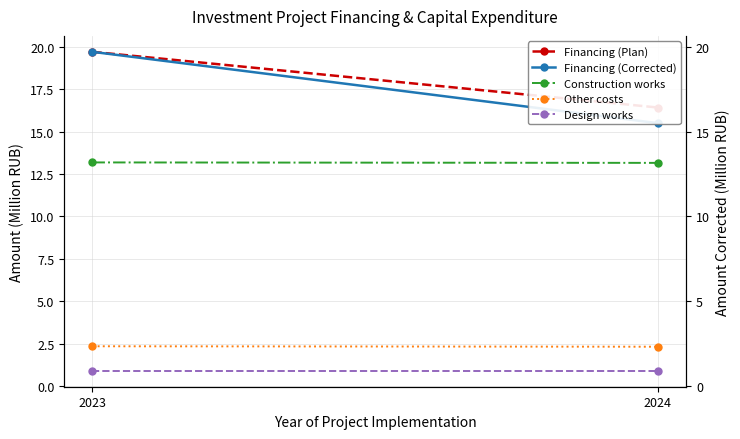

What is the difference between the highest and lowest values at 2023?

18.8